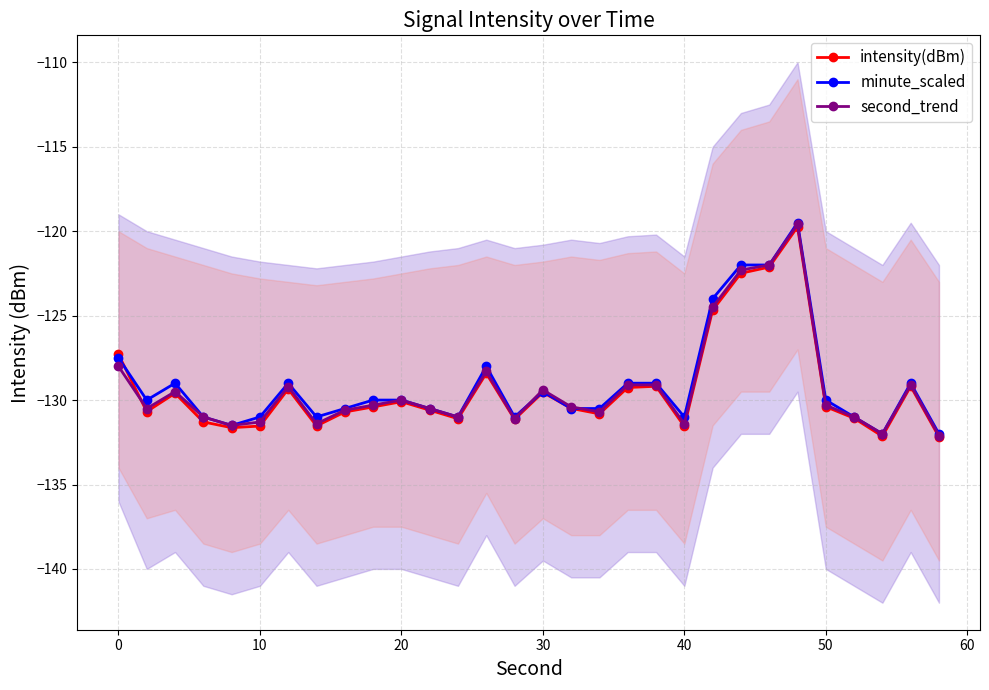

What is the difference between the second highest and second lowest values in the minute_scaled series?

10.0